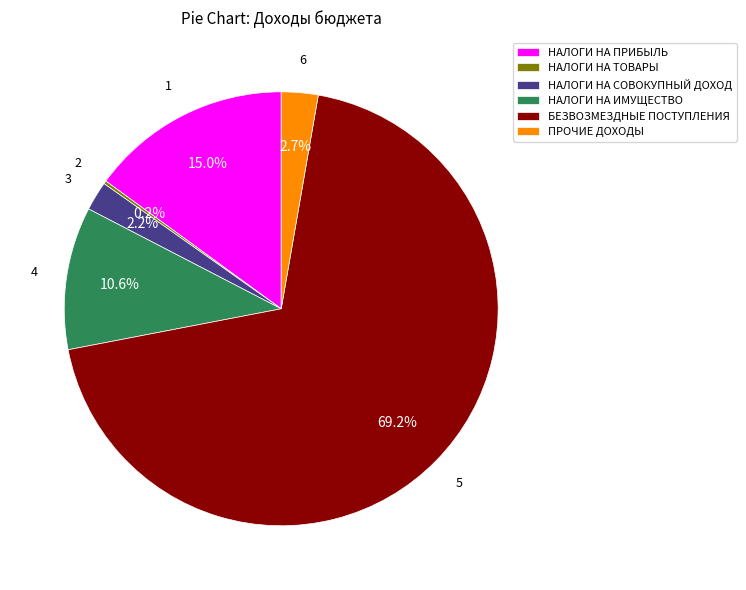

Which category has the biggest portion of the pie?

БЕЗВОЗМЕЗДНЫЕ ПОСТУПЛЕНИЯ